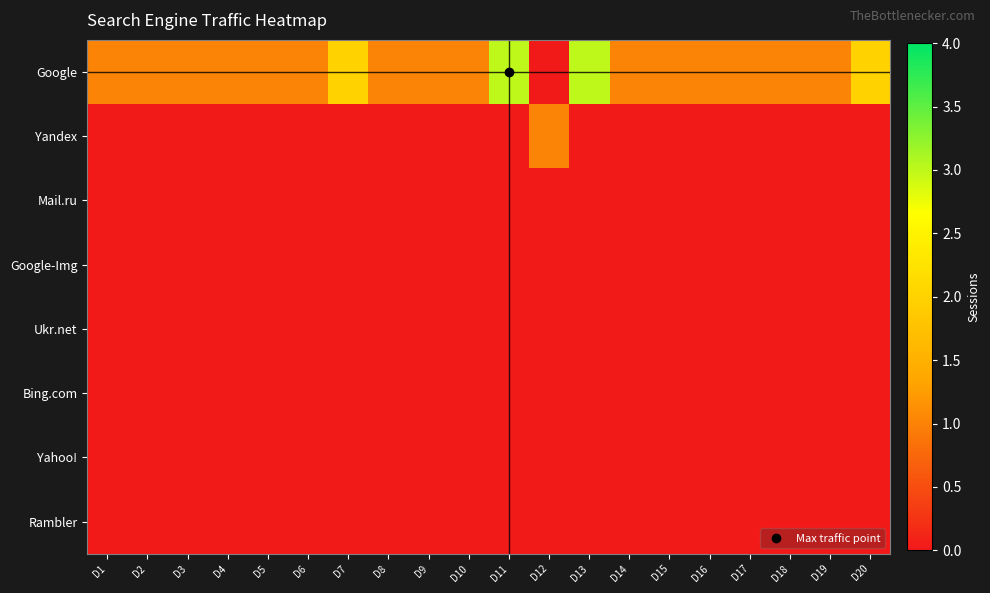

List the series in order of their peak value, highest first.

Google, Yandex, Mail.ru, Google-Img, Ukr.net, Bing.com, Yahoo!, Rambler